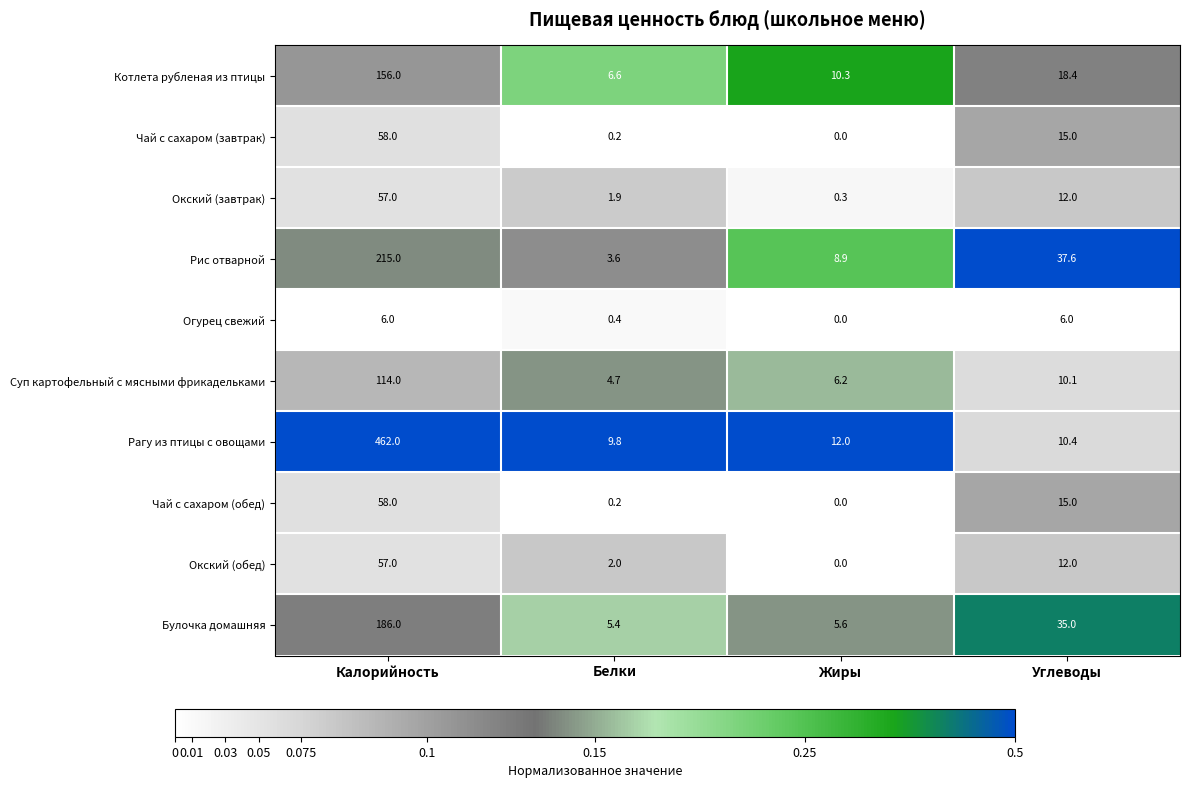

What is the maximum value shown in the chart?

462.0